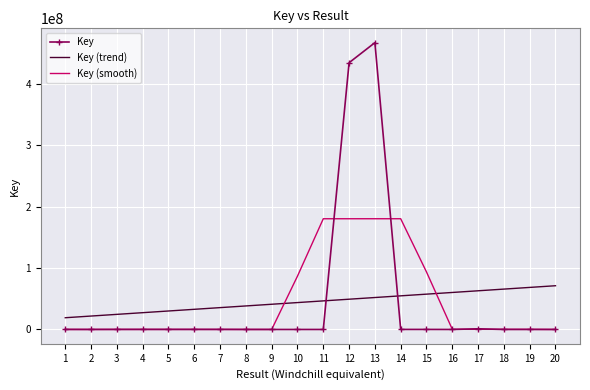

Rank the series by their maximum value, from highest to lowest.

Key, Key (smooth), Key (trend)